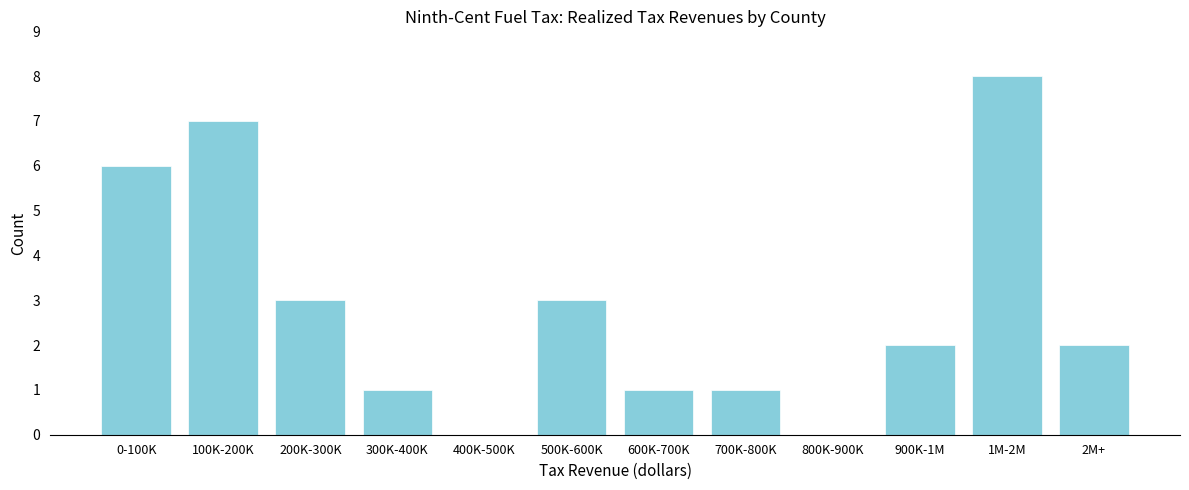

Reading left to right, extract all data points from this chart.

0-100K=6	100K-200K=7	200K-300K=3	300K-400K=1	400K-500K=0	500K-600K=3	600K-700K=1	700K-800K=1	800K-900K=0	900K-1M=2	1M-2M=8	2M+=2